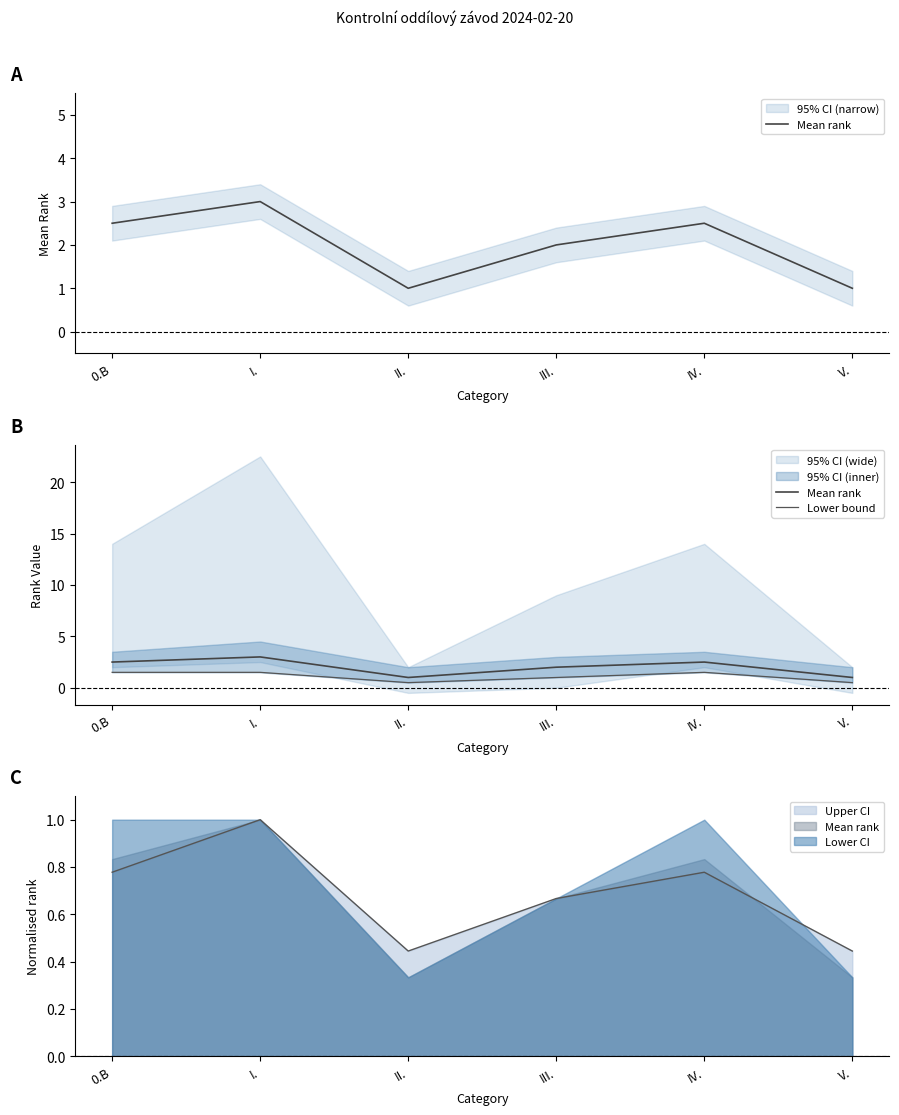

At how many categories does at least one series exceed 1?

4